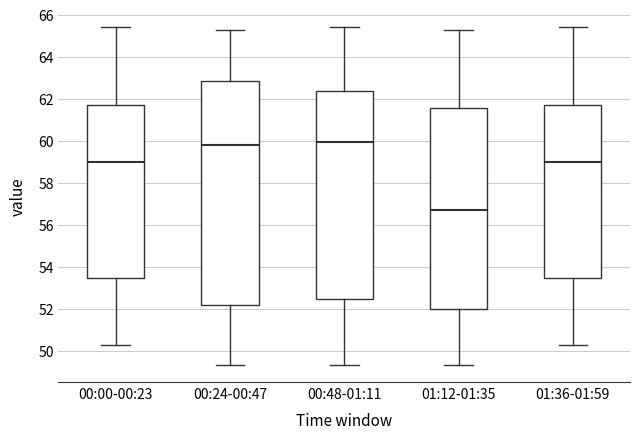

Reading left to right, transcribe this box plot: for each box, give where its median line is, the range the box spans, and where its two whiskers end, as read against the y-axis. The values are not printed on the chart, so give them approximately, as read against the axis.

00:00-00:23: median 59.0, box 53.4 to 61.8, whiskers 50.2 to 65.4
00:24-00:47: median 59.8, box 52.2 to 62.8, whiskers 49.4 to 65.2
00:48-01:11: median 60.0, box 52.4 to 62.4, whiskers 49.4 to 65.4
01:12-01:35: median 56.8, box 52.0 to 61.6, whiskers 49.4 to 65.2
01:36-01:59: median 59.0, box 53.4 to 61.8, whiskers 50.2 to 65.4